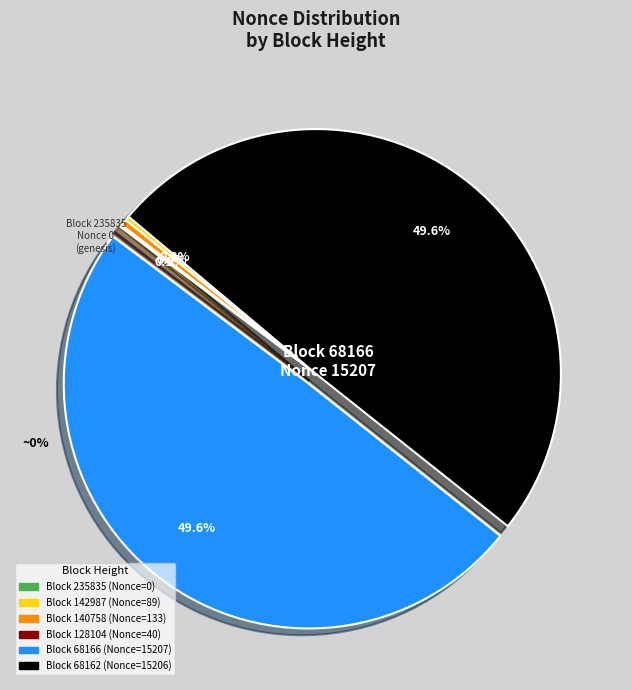

What is the ratio of the value at 140758 to the value at 142987?

1.5